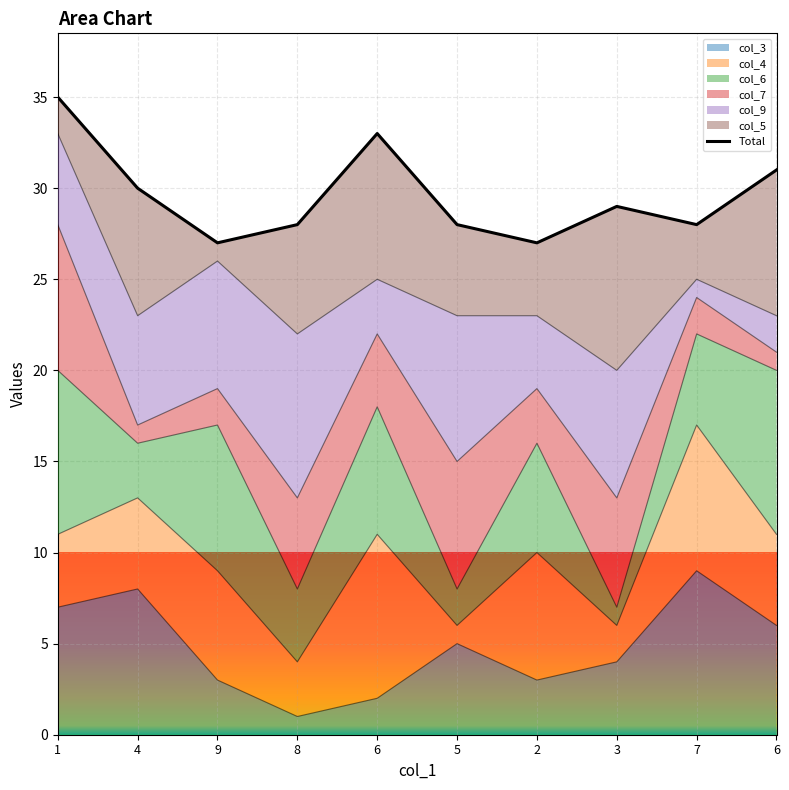

At which label is the value closest to 31?

6